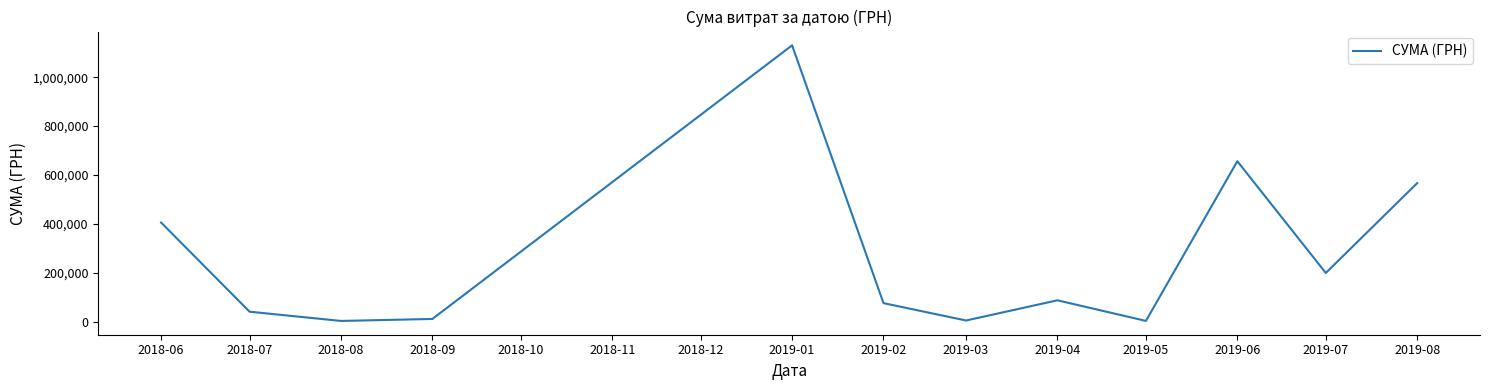

What is the sum of the values at 2019-02 and 2018-09?

85769.6